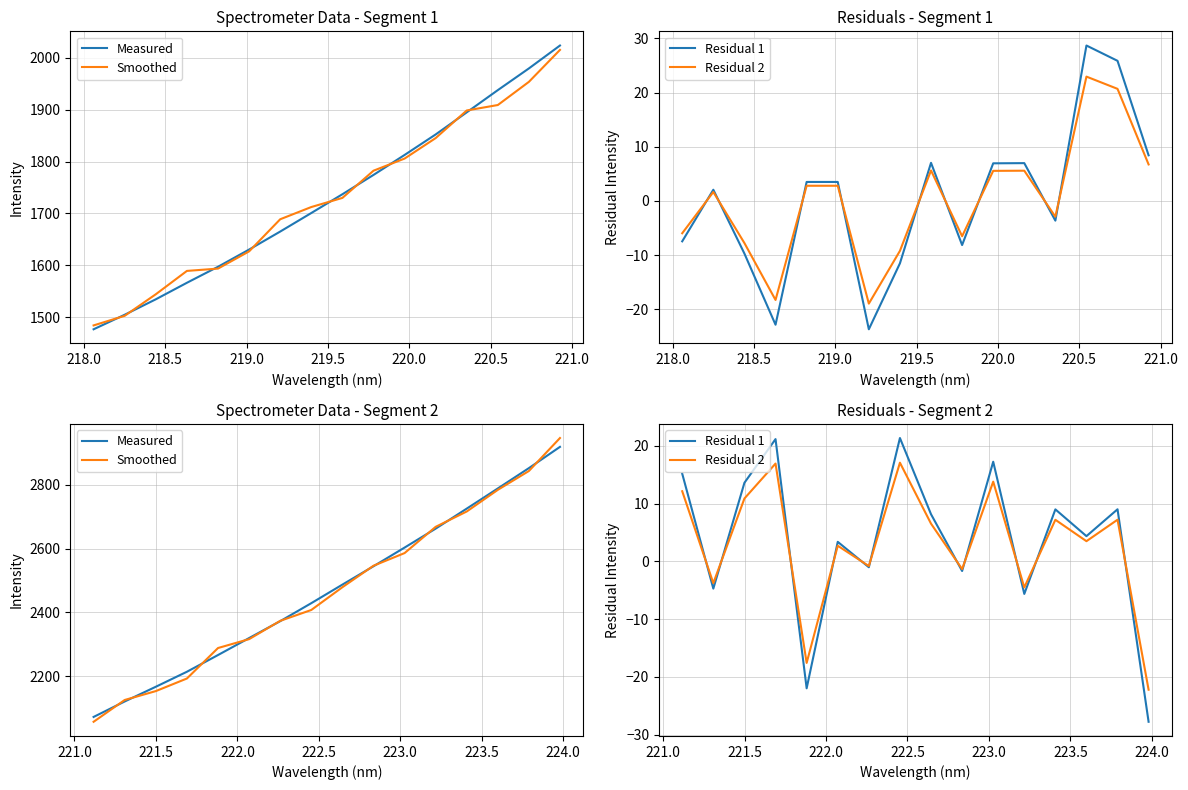

How many lines are shown in the chart?

4